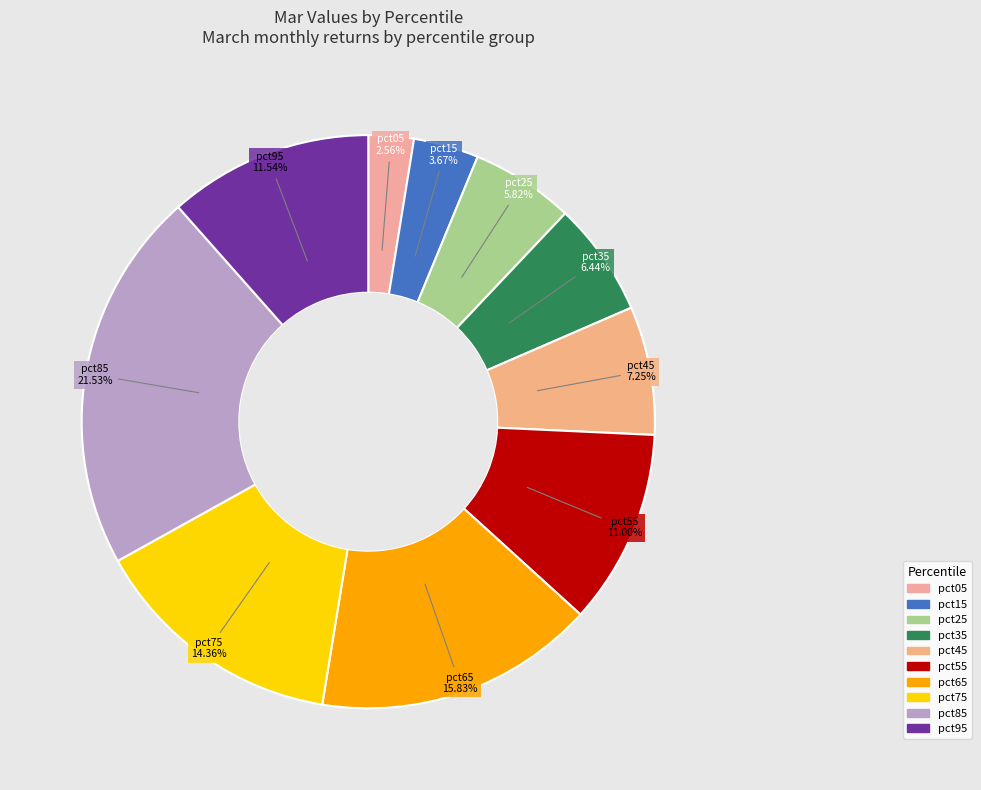

How many slices are in this pie chart?

10